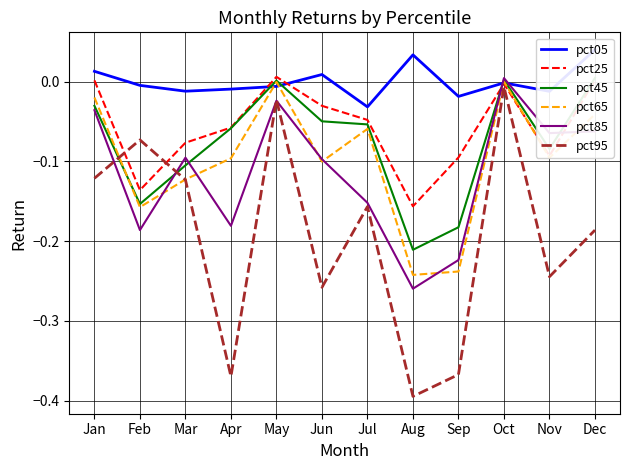

At Nov, list the series in order from smallest to largest.

pct95, pct65, pct25, pct45, pct85, pct05